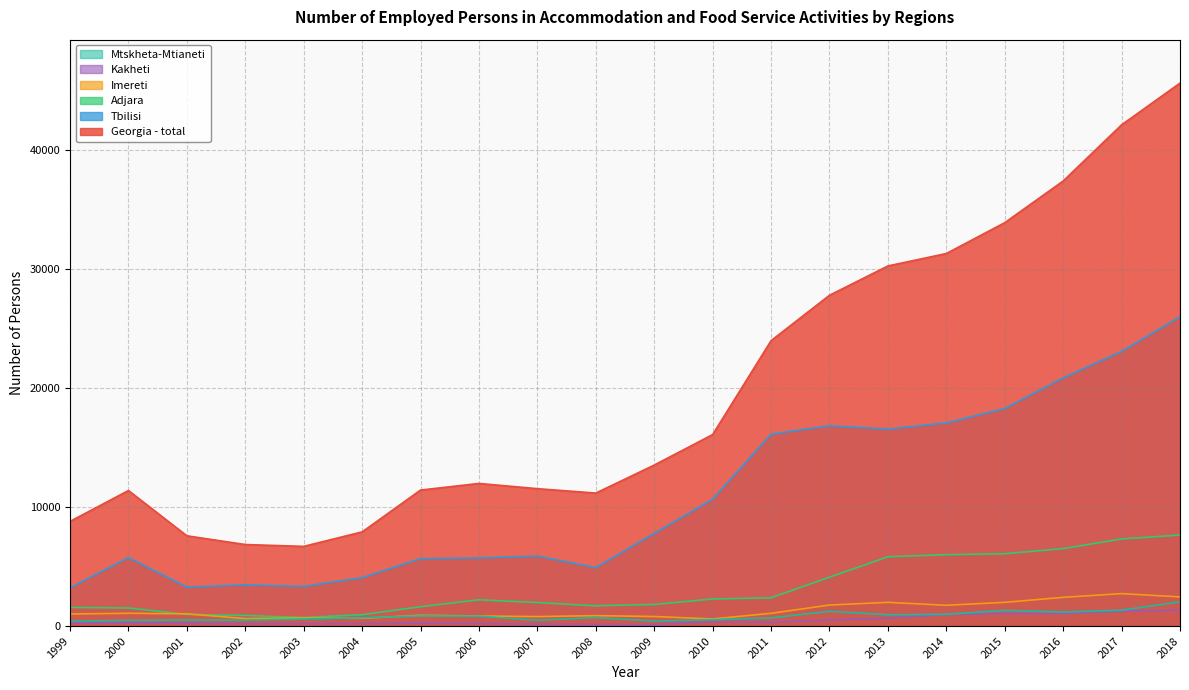

What is the maximum value shown in the chart?

45663